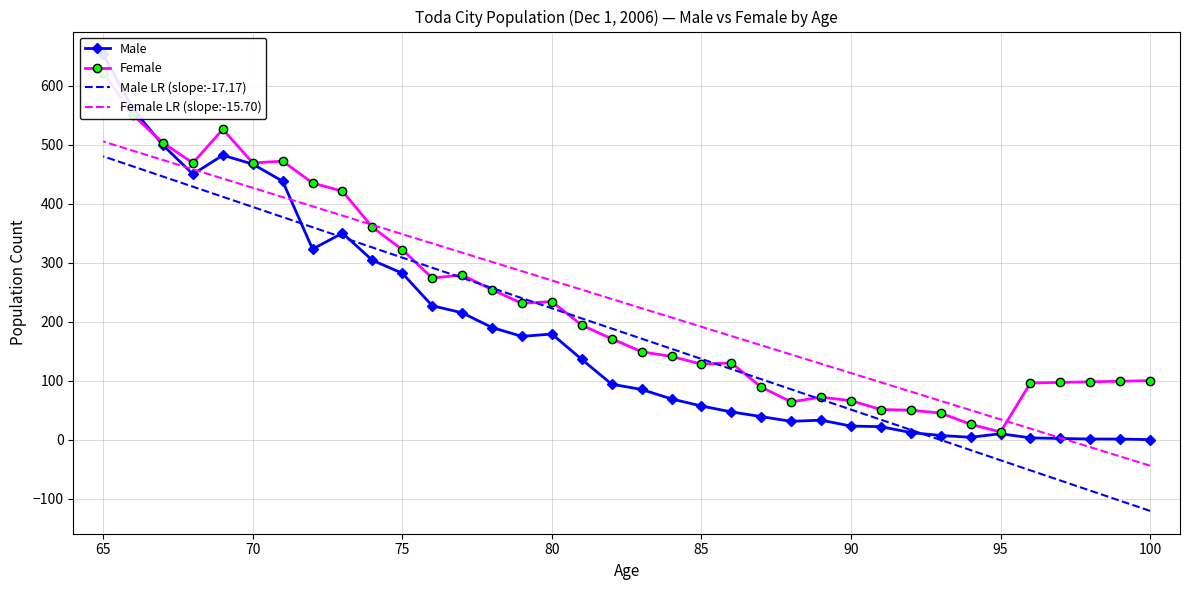

List the series in order of their peak value, lowest first.

Male LR (slope:-17.17), Female LR (slope:-15.70), Female, Male